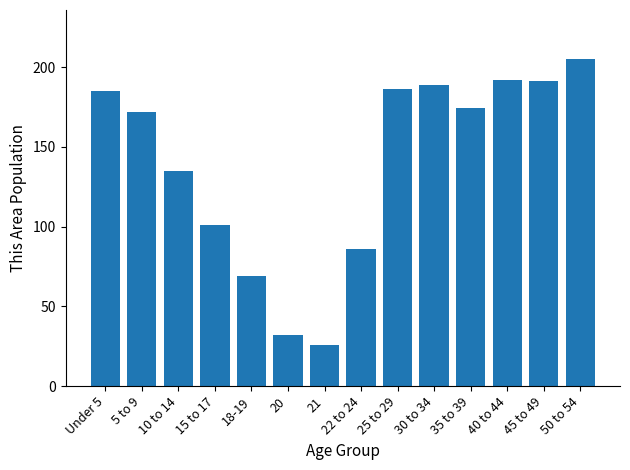

The chart shows a value of 98 at 40 to 44. True or false?

False